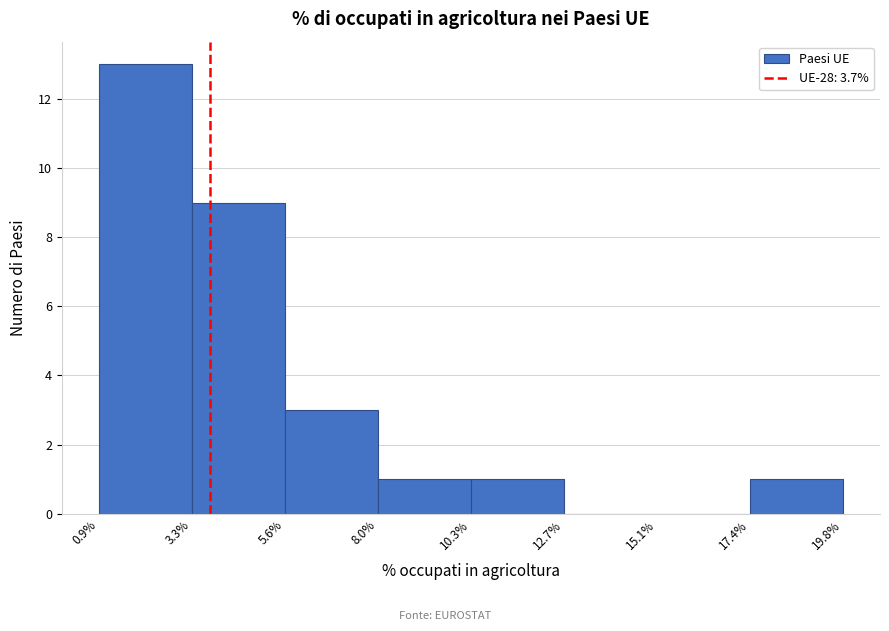

How tall is the bar that spans 5.6% to 8.0% on the x-axis? The values are not printed on the chart, so give them approximately, as read against the axis.

3